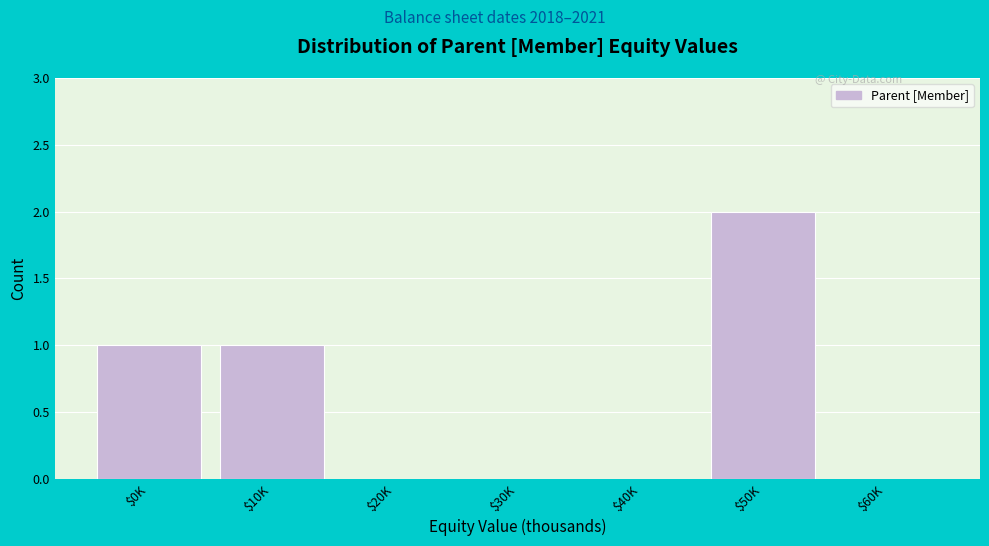

Is it true that the value at $20K is 0?

True